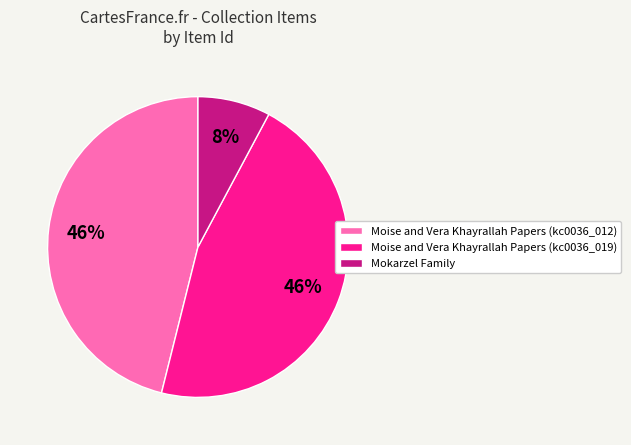

To the nearest percent, what is the difference between the largest and smallest slice percentages?

38%